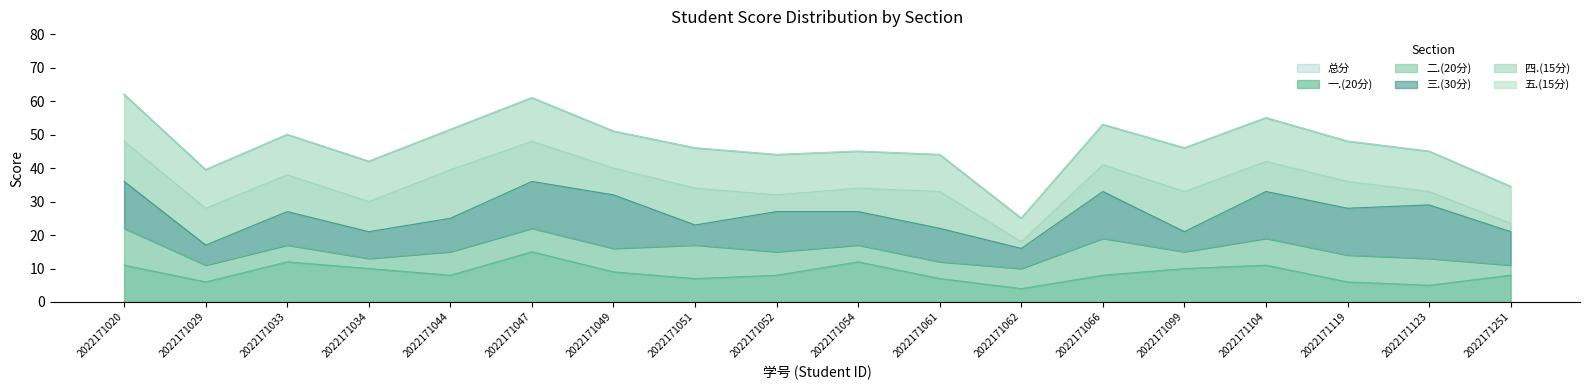

After their last crossing, which series has the higher values: 二.(20分) or 三.(30分)?

三.(30分)